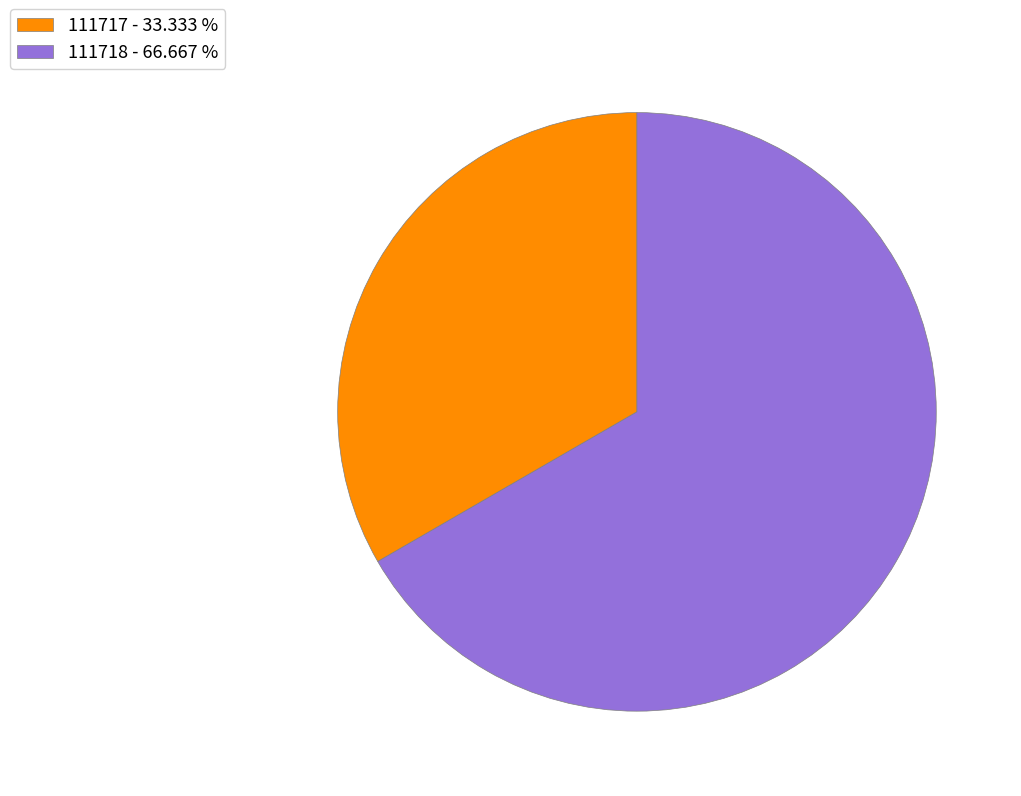

Which has a higher value, 111718 - 66.667 % or 111717 - 33.333 %?

111718 - 66.667 %